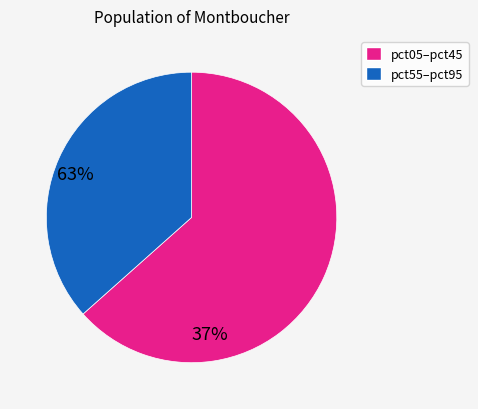

Is there any slice that represents more than half of the pie?

Yes